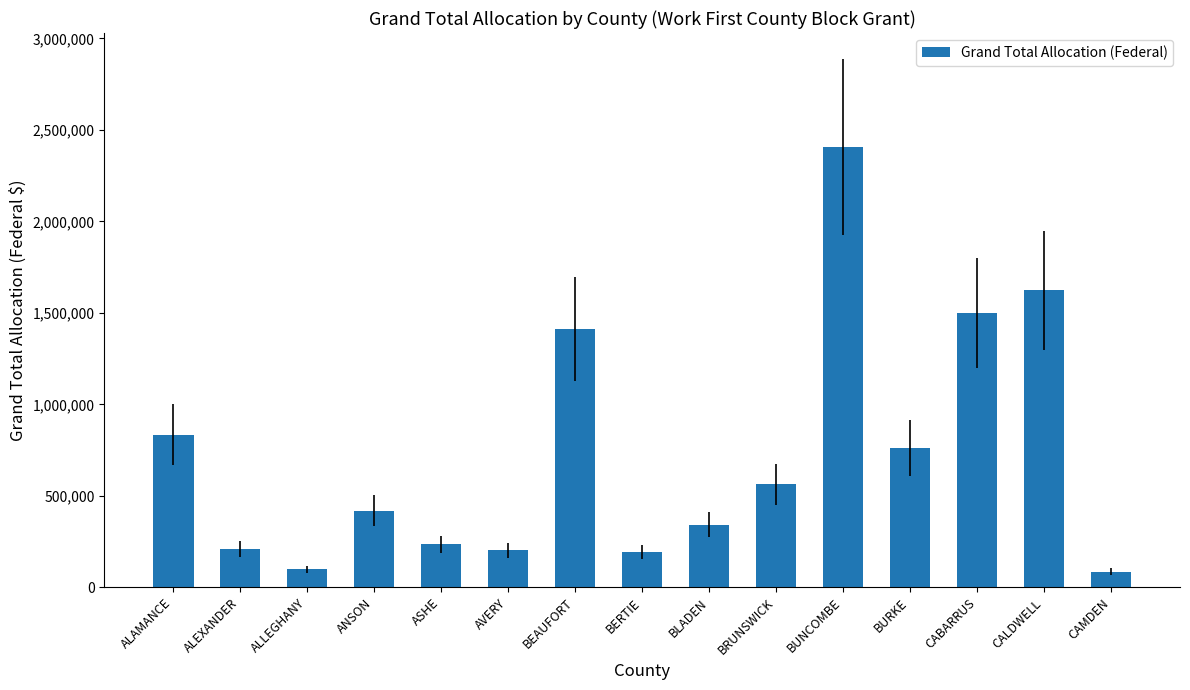

The value at BERTIE is 192031. True or false?

True